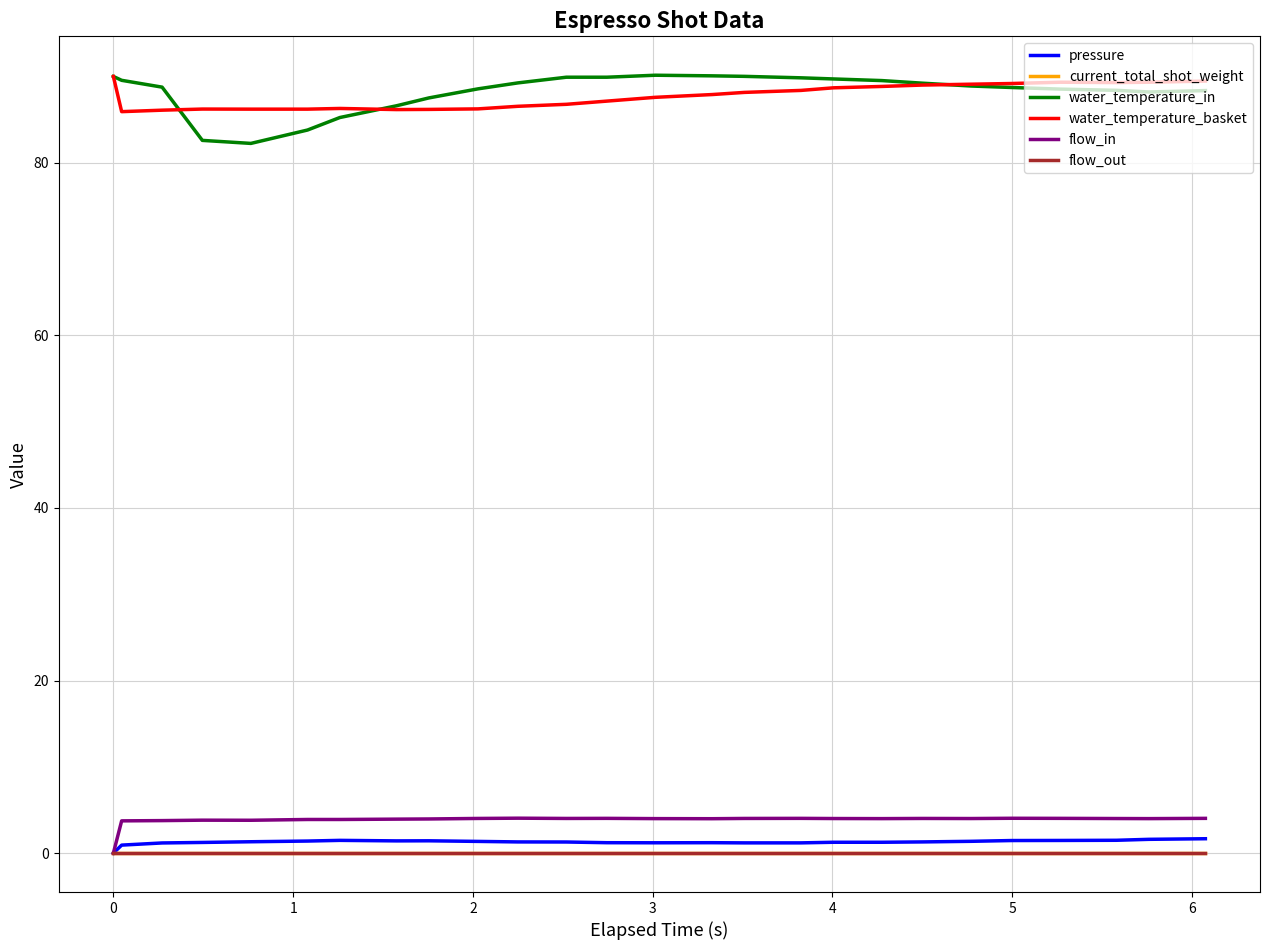

What is the label of the 22nd point from the right?

3